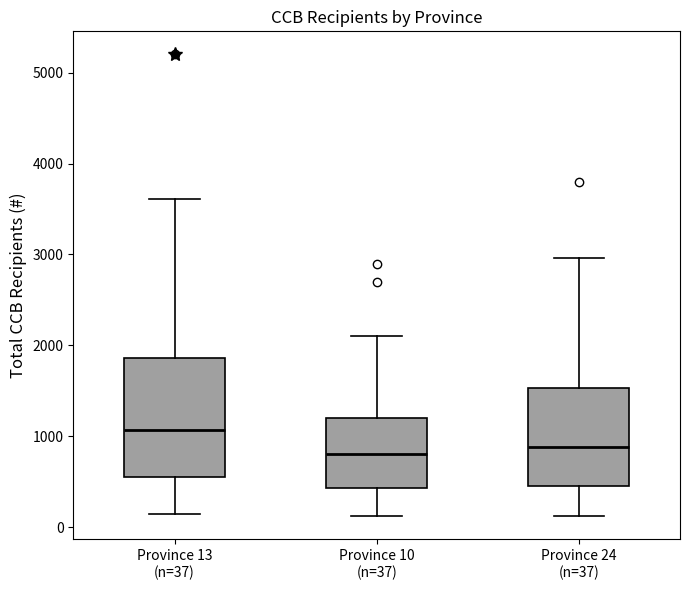

Comparing the boxes themselves (not the whiskers), which one is the tallest?

Province 13 (n=37)